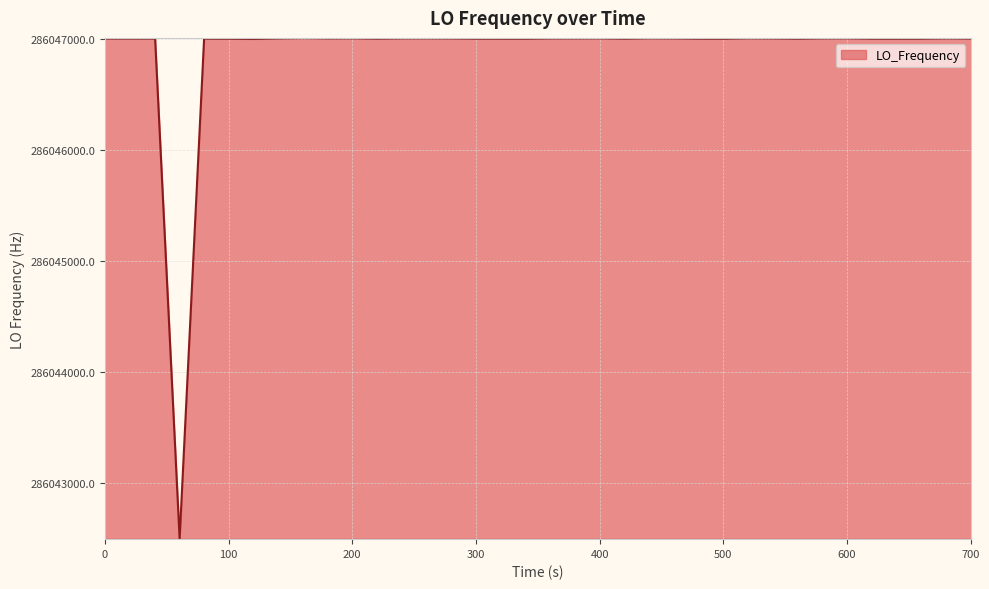

What is the greatest value displayed?

286047002.8